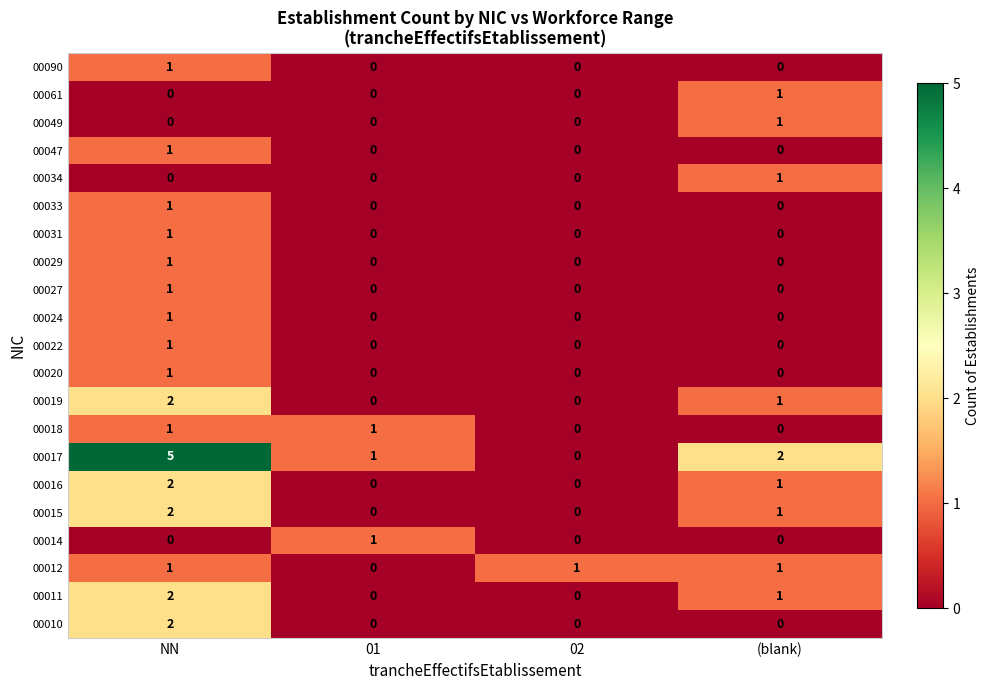

What is the difference between the highest and lowest values at 01?

1